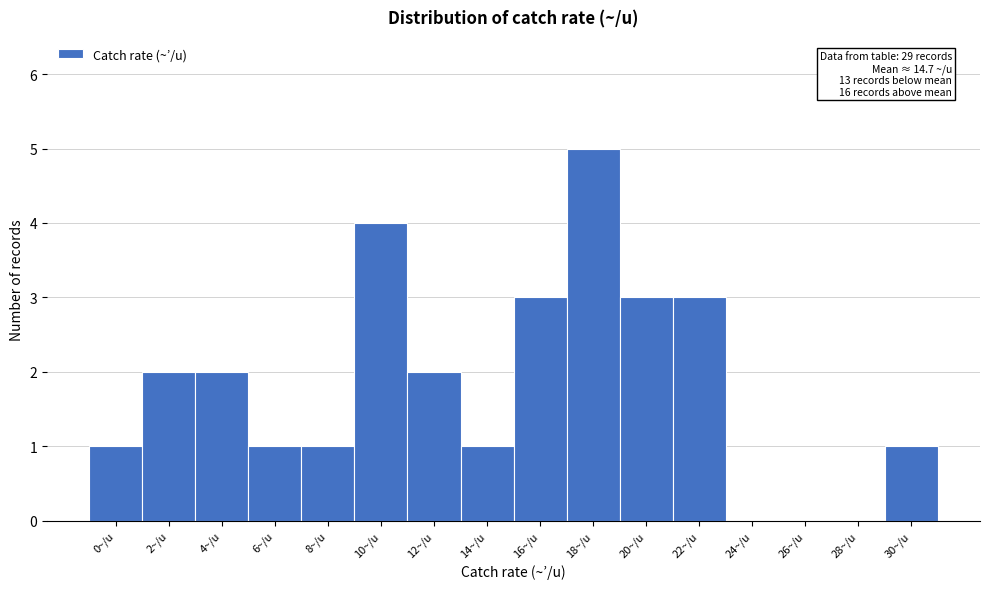

Reading left to right, list all the values displayed in this chart.

0~/u=1	2~/u=2	4~/u=2	6~/u=1	8~/u=1	10~/u=4	12~/u=2	14~/u=1	16~/u=3	18~/u=5	20~/u=3	22~/u=3	24~/u=0	26~/u=0	28~/u=0	30~/u=1